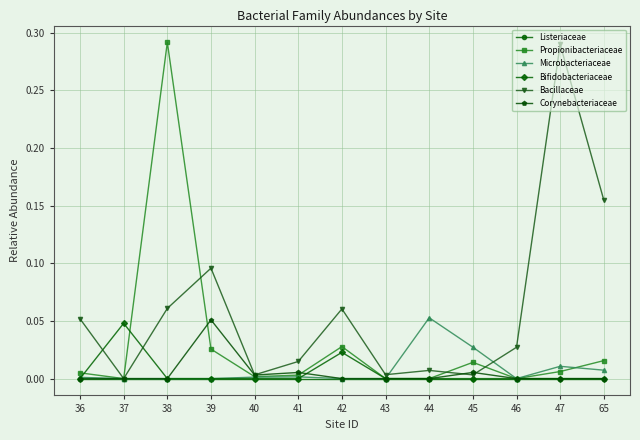

At how many categories does at least one series exceed 0?

13